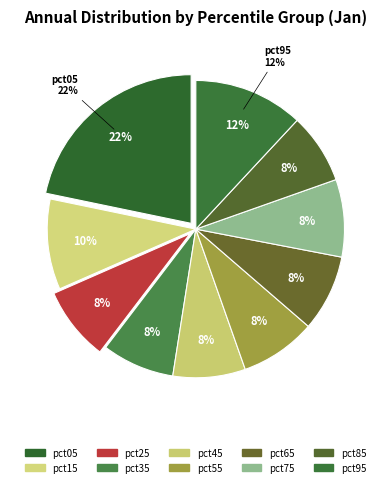

To the nearest percent, what is the difference between the largest and smallest slice percentages?

14%